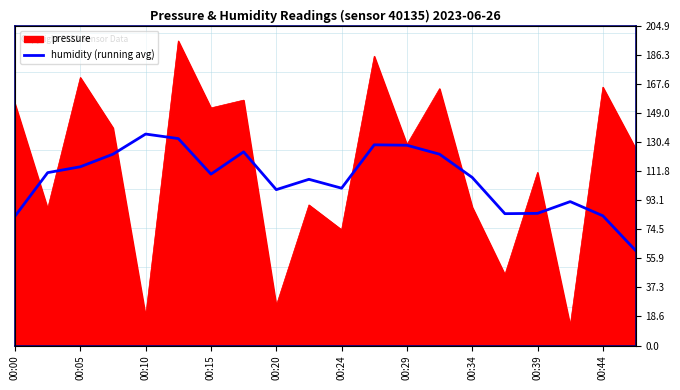

Reading left to right, transcribe all the data shown in this chart.

82.9	110.8	114.5	122.6	135.5	132.6	109.8	124.1	99.9	106.5	100.8	128.6	128.3	122.6	107.7	84.5	84.7	92.2	83.1	60.9